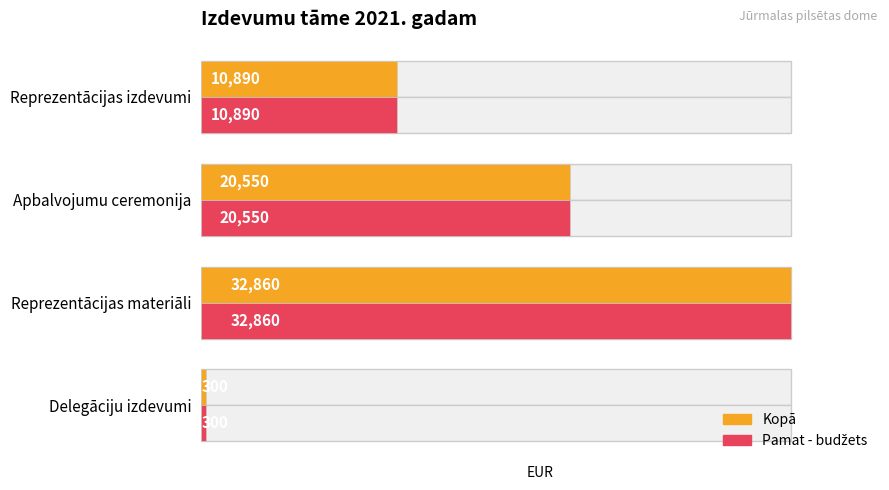

True or false: Kopā has a value of 20550 at Apbalvojumu ceremonija.

True